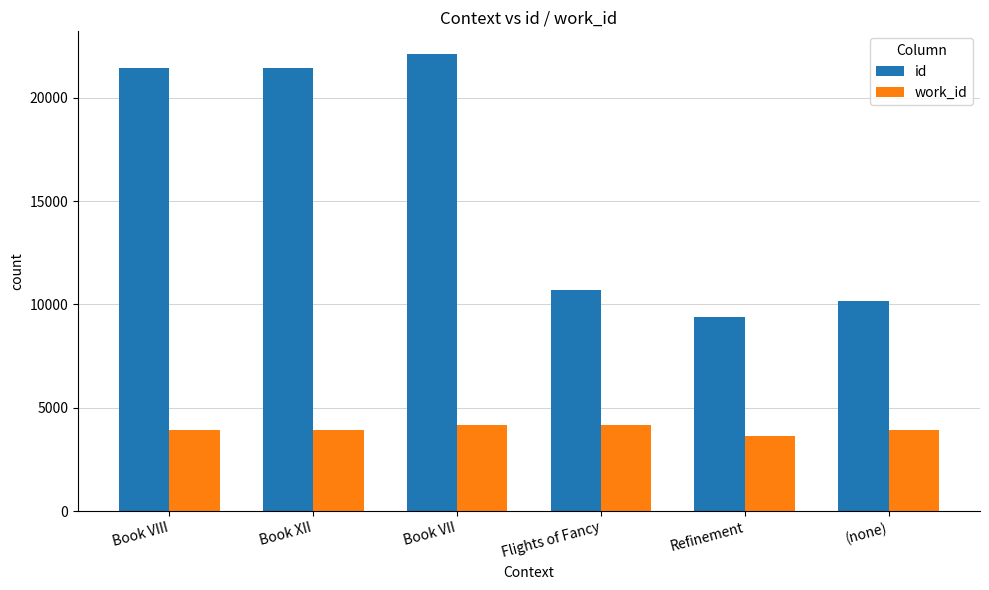

What is the label of the 6th bar from the left?

(none)